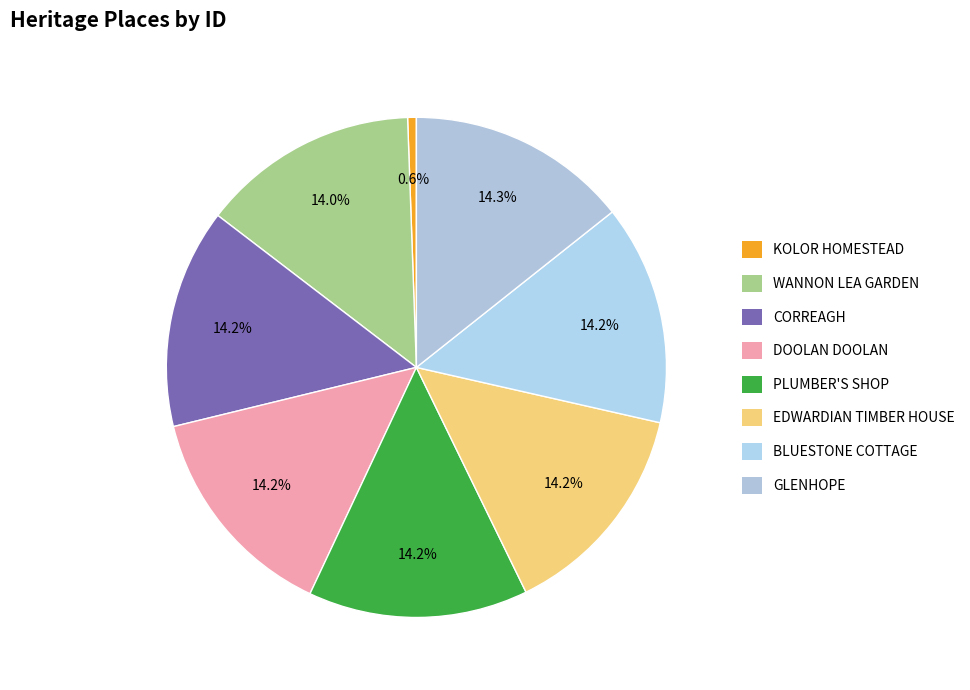

Which slice is the smallest?

KOLOR HOMESTEAD